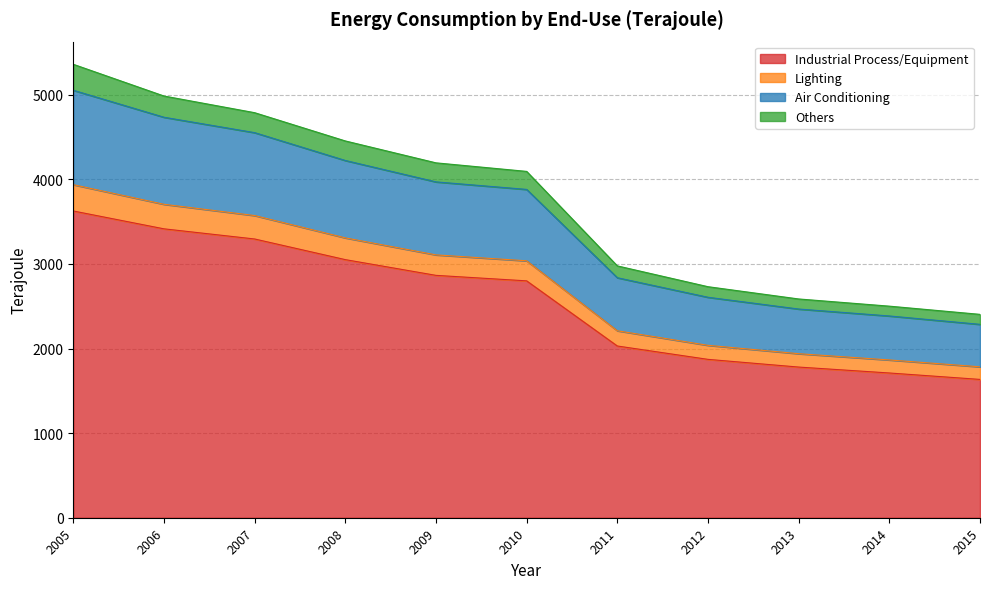

Does the chart display data point markers on the line(s)?

No